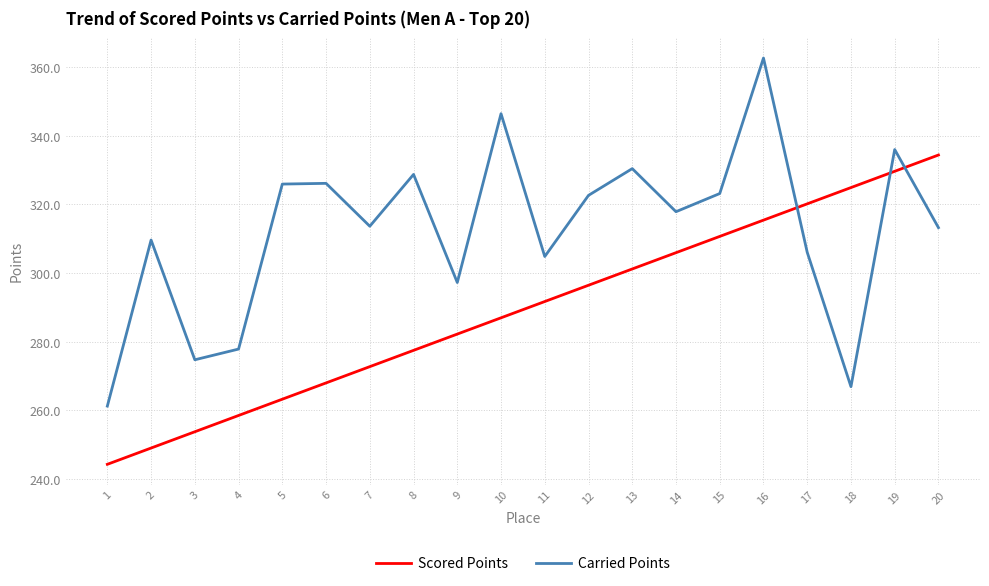

What is the difference between the Carried Points values at 11 and 15?

18.3